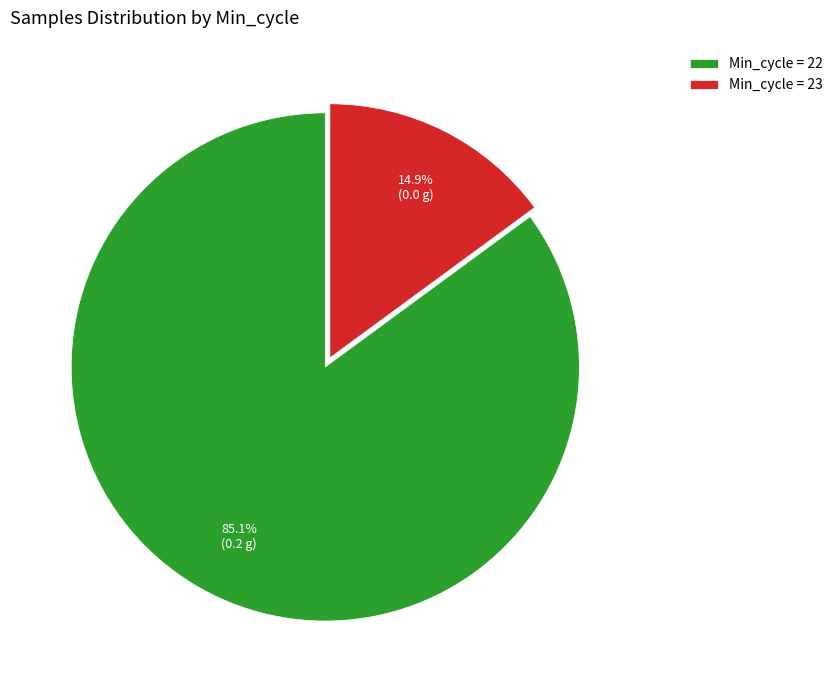

Which has a higher value, Min_cycle = 22 or Min_cycle = 23?

Min_cycle = 22